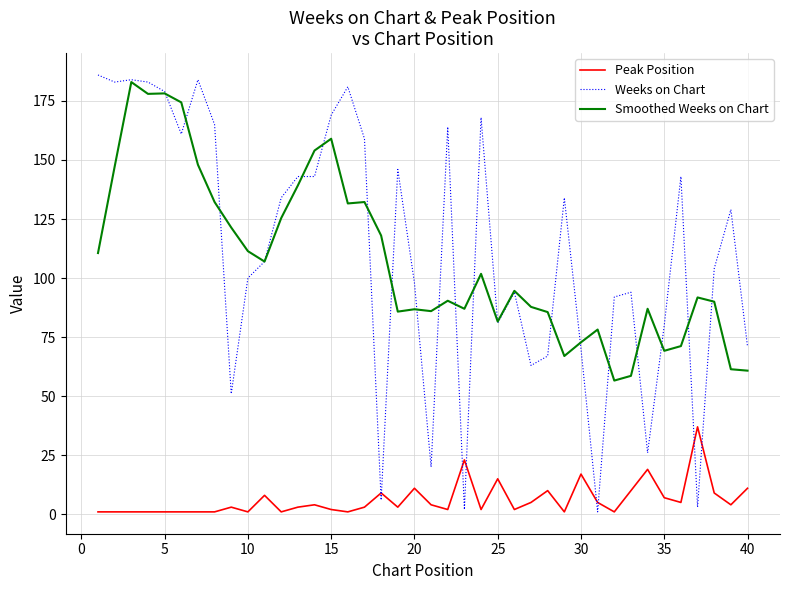

After their last crossing, which series has the higher values: Weeks on Chart or Peak Position?

Weeks on Chart